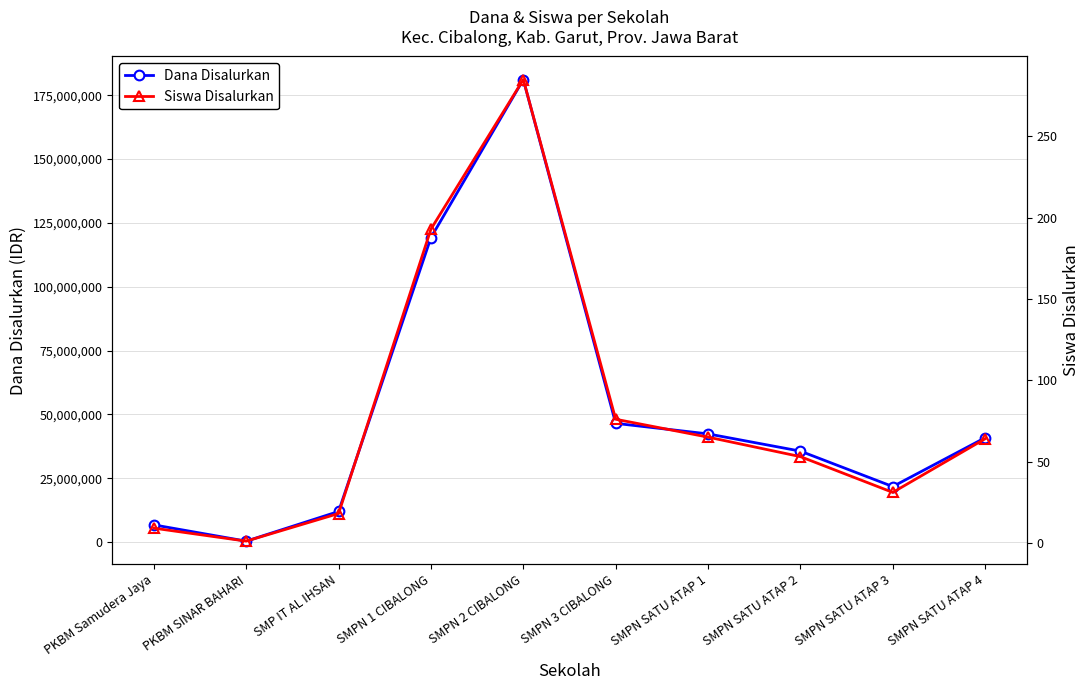

List the labels in order of Dana Disalurkan value, largest first.

SMPN 2 CIBALONG, SMPN 1 CIBALONG, SMPN 3 CIBALONG, SMPN SATU ATAP 1, SMPN SATU ATAP 4, SMPN SATU ATAP 2, SMPN SATU ATAP 3, SMP IT AL IHSAN, PKBM Samudera Jaya, PKBM SINAR BAHARI